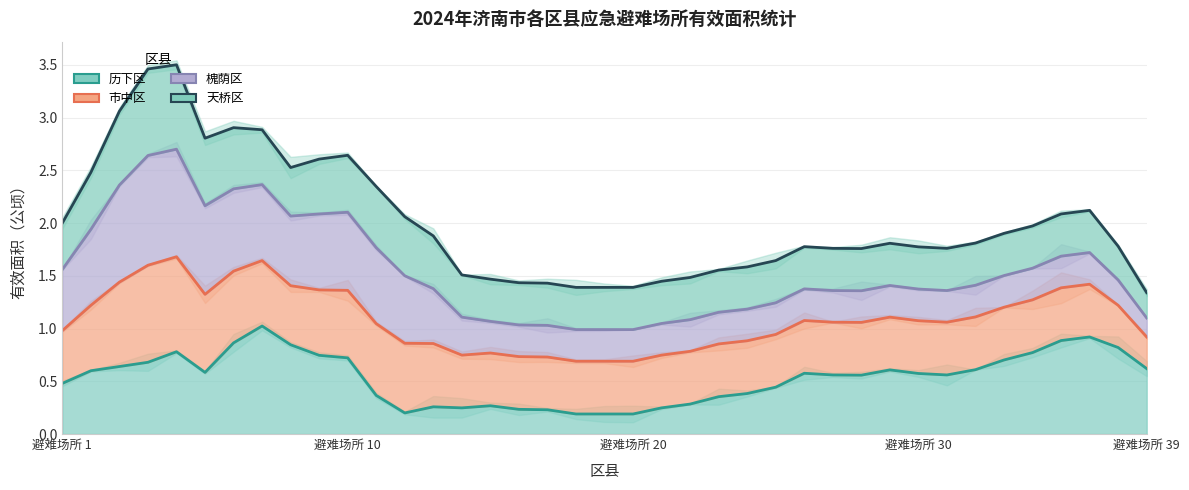

Reading left to right, transcribe all the data shown in this chart.

历下区: 0.5	0.6	0.6	0.7	0.8	0.6	0.9	1.0	0.8	0.7	0.7	0.4	0.2	0.3	0.2	0.3	0.2	0.2	0.2	0.2	0.2	0.2	0.3	0.4	0.4	0.4	0.6	0.6	0.6	0.6	0.6	0.6	0.6	0.7	0.8	0.9	0.9	0.8	0.6
市中区: 1.0	1.2	1.4	1.6	1.7	1.3	1.5	1.6	1.4	1.4	1.4	1.0	0.9	0.9	0.7	0.8	0.7	0.7	0.7	0.7	0.7	0.7	0.8	0.9	0.9	0.9	1.1	1.1	1.1	1.1	1.1	1.1	1.1	1.2	1.3	1.4	1.4	1.2	0.9
槐荫区: 1.6	1.9	2.4	2.6	2.7	2.2	2.3	2.4	2.1	2.1	2.1	1.8	1.5	1.4	1.1	1.1	1.0	1.0	1.0	1.0	1.0	1.0	1.1	1.2	1.2	1.2	1.4	1.4	1.4	1.4	1.4	1.4	1.4	1.5	1.6	1.7	1.7	1.5	1.1
天桥区: 2.0	2.5	3.1	3.5	3.5	2.8	2.9	2.9	2.5	2.6	2.6	2.3	2.1	1.9	1.5	1.5	1.4	1.4	1.4	1.4	1.4	1.4	1.5	1.6	1.6	1.6	1.8	1.8	1.8	1.8	1.8	1.8	1.8	1.9	2.0	2.1	2.1	1.8	1.3